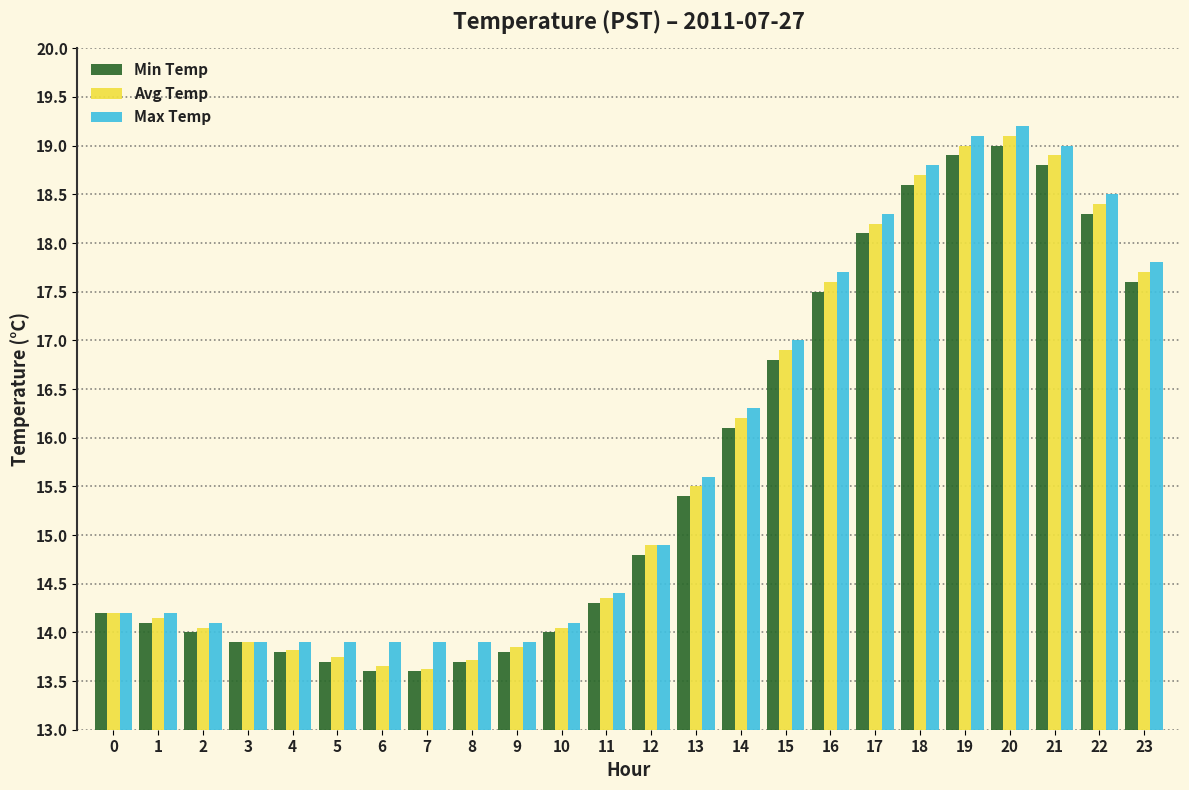

How many data points does each series have?

24